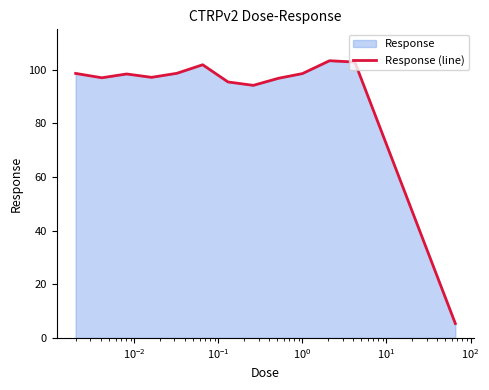

What is the minimum value shown in the chart?

5.4